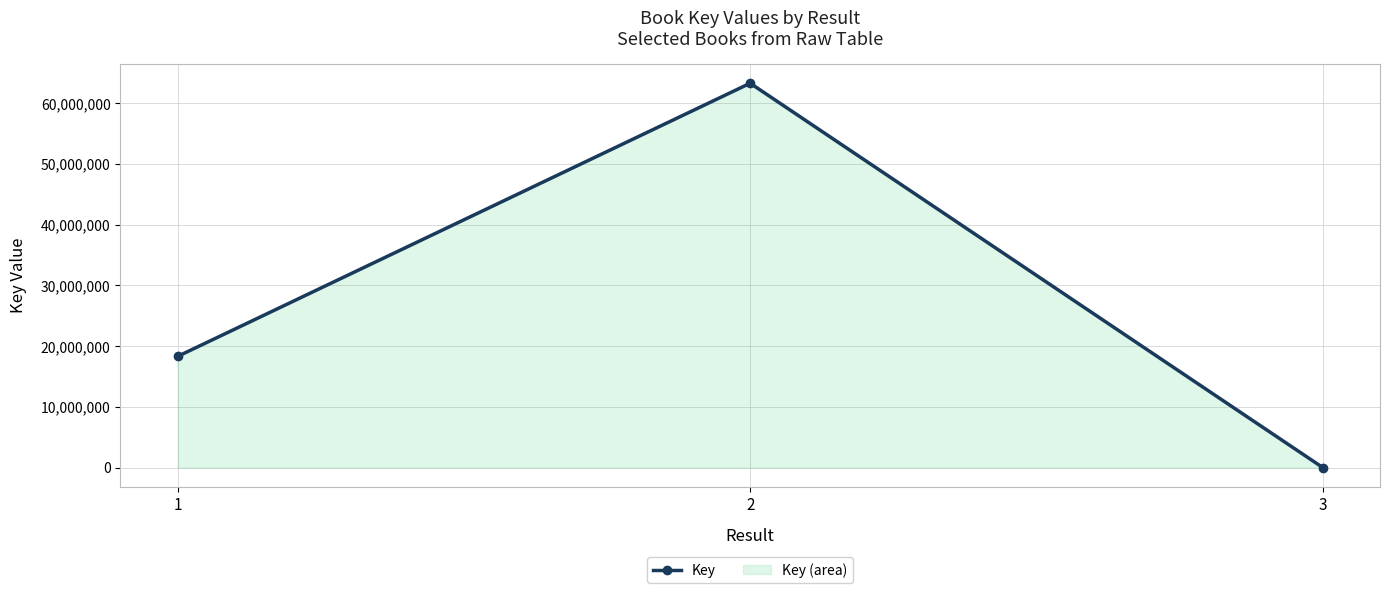

What is the change in value from 1 to 2?

+44967868